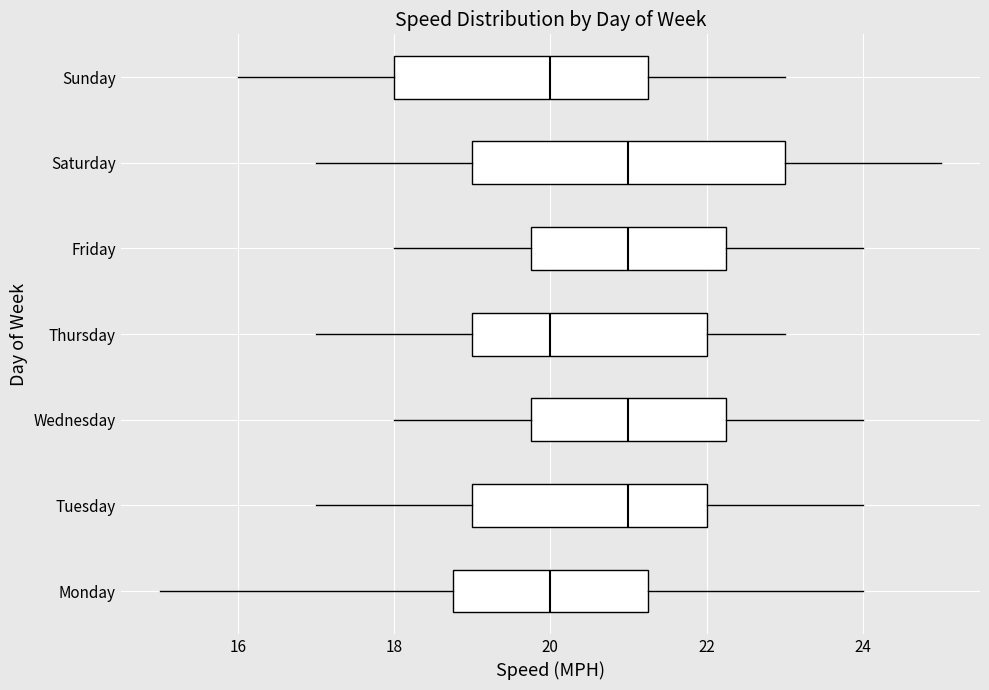

Where does the right whisker of the box for Tuesday end on the x-axis? The values are not printed on the chart, so give them approximately, as read against the axis.

24.0